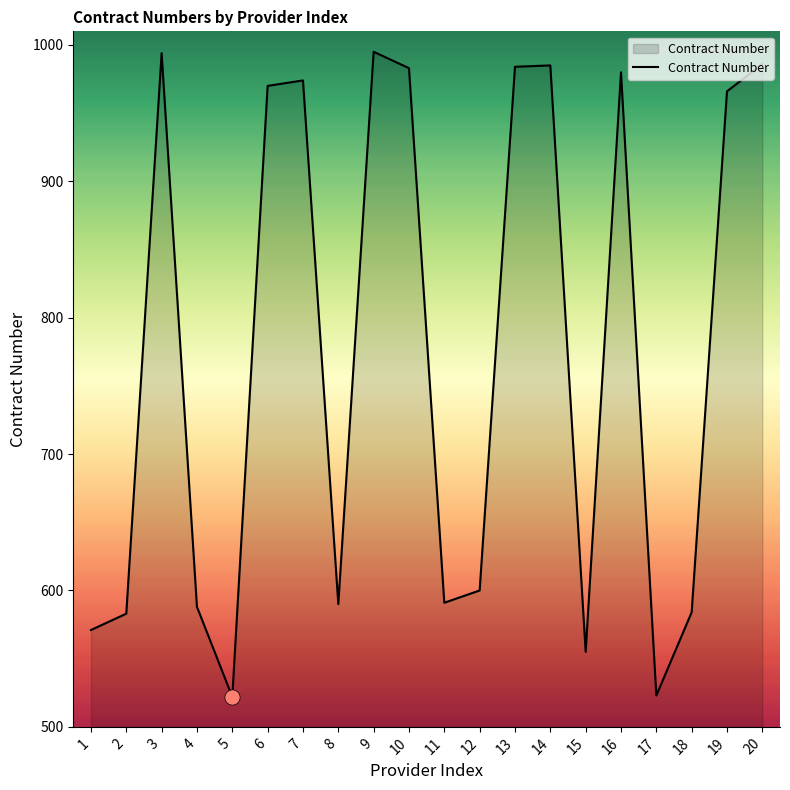

Between 15 and 4, which is larger?

4